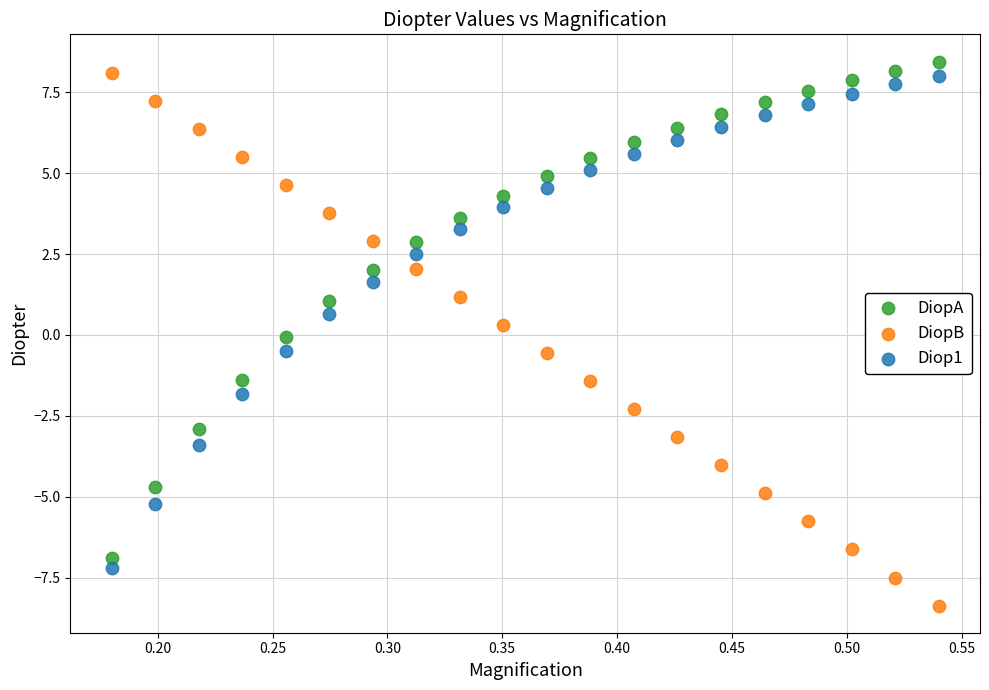

Which series contains the highest Y value?

DiopA